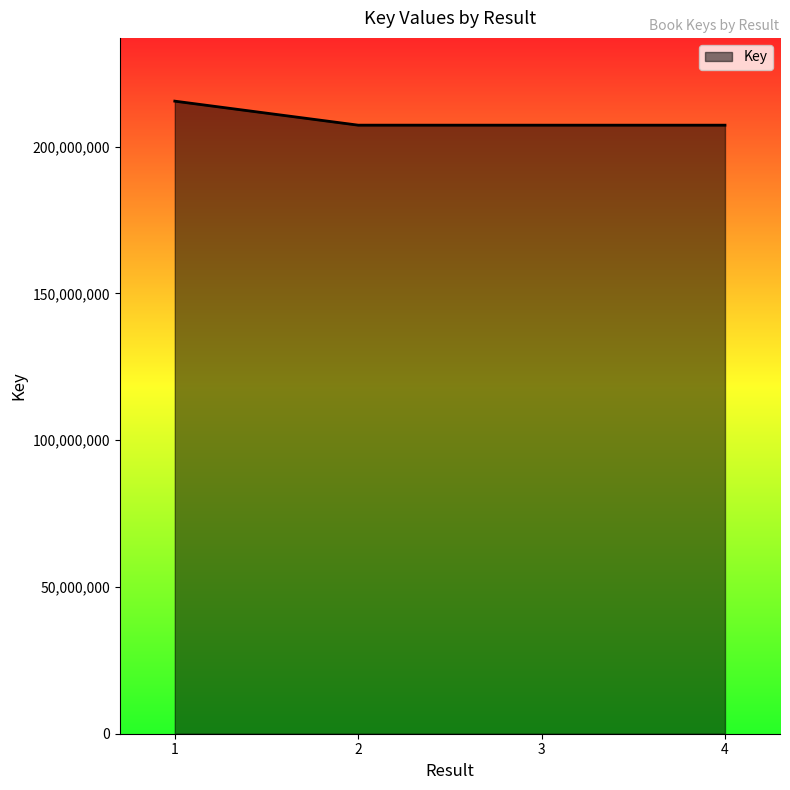

What is the sum of all values?

837356800